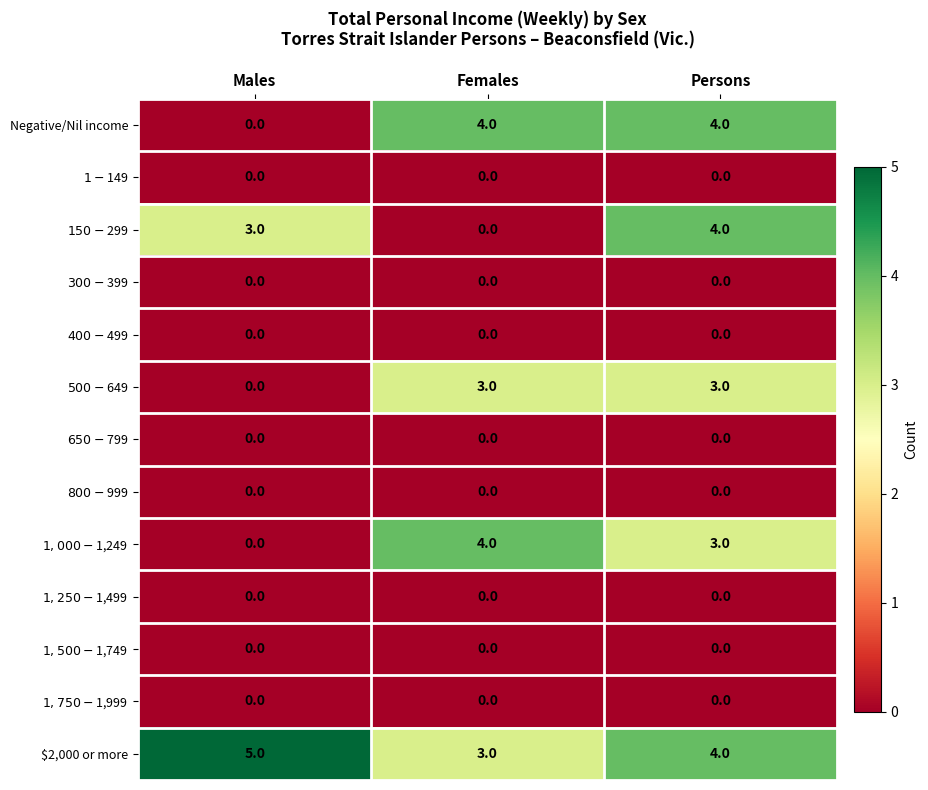

What is the total value across all series at Females?

14